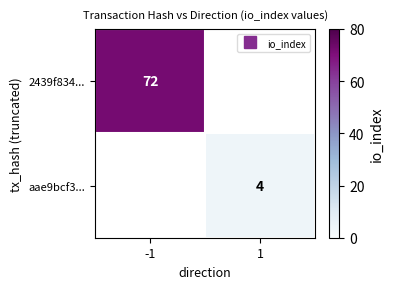

Between -1 and 1, which is larger?

-1